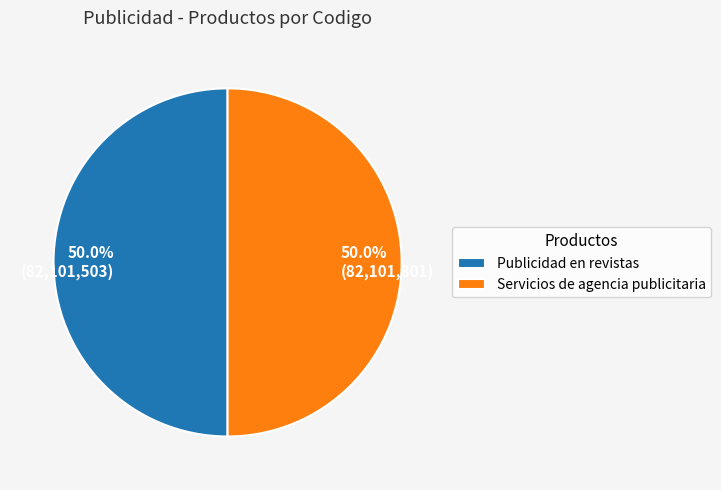

Approximately how many times larger is the value at Servicios de agencia publicitaria compared to Publicidad en revistas?

1.0